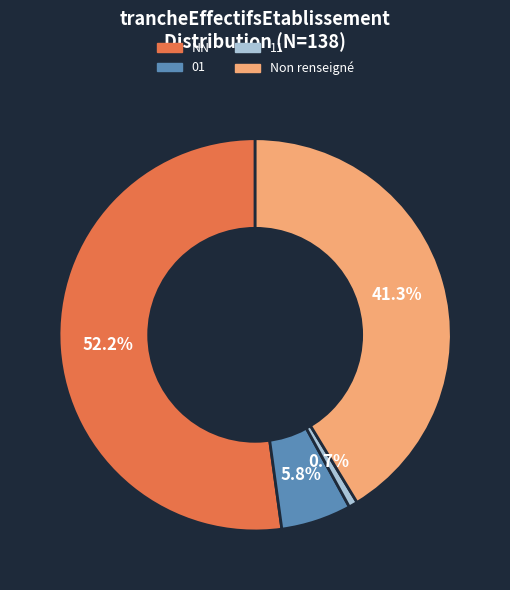

Does any single category account for the majority?

Yes